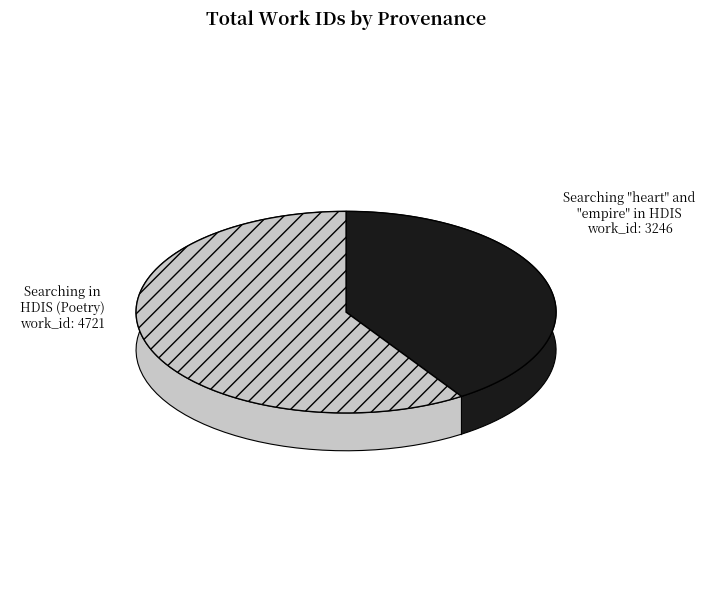

What is the largest slice in the pie chart?

Searching in HDIS (Poetry)